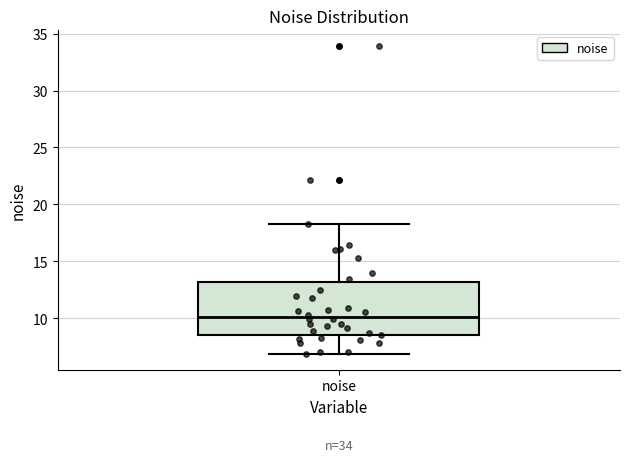

Where does the lower whisker of the box for noise end on the y-axis? The values are not printed on the chart, so give them approximately, as read against the axis.

7.0